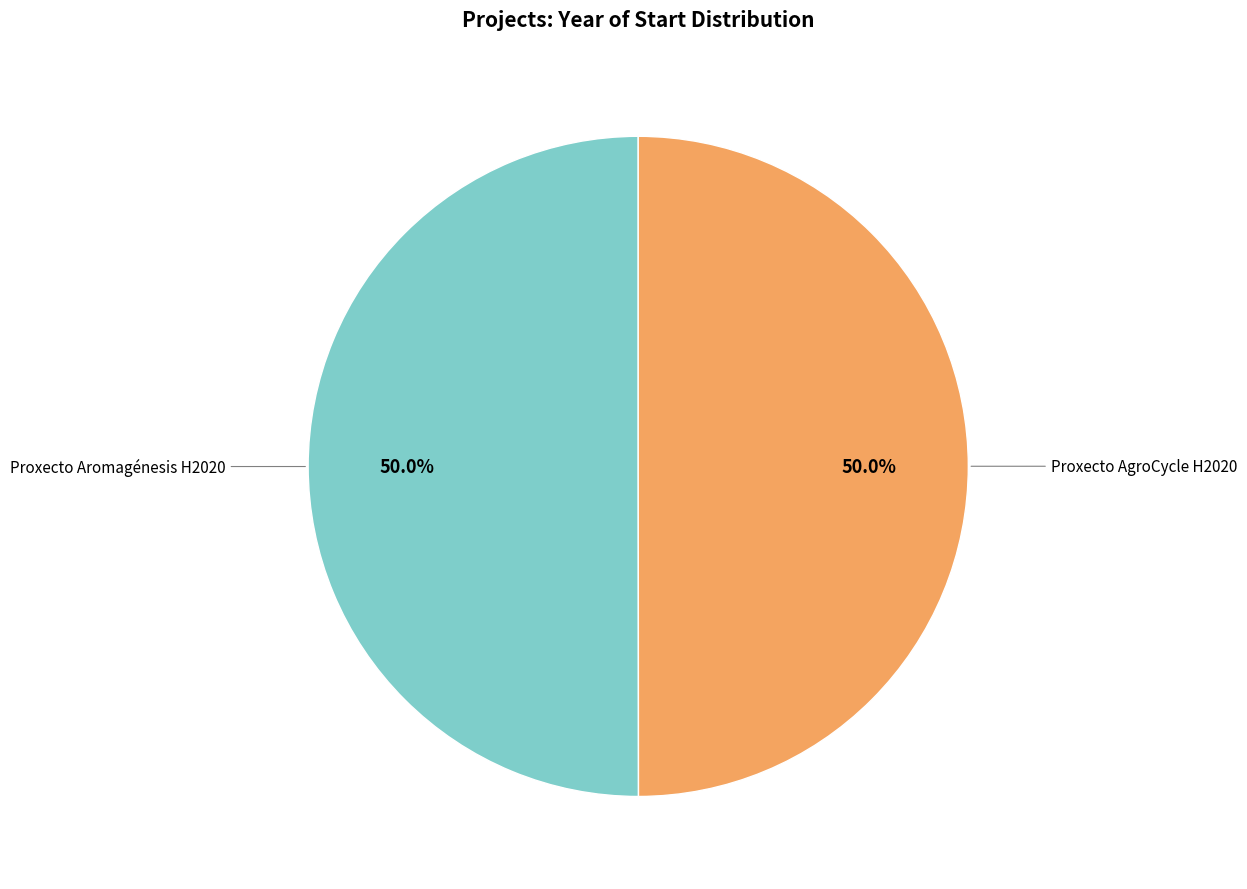

Which category has the biggest portion of the pie?

Proxecto Aromagénesis H2020